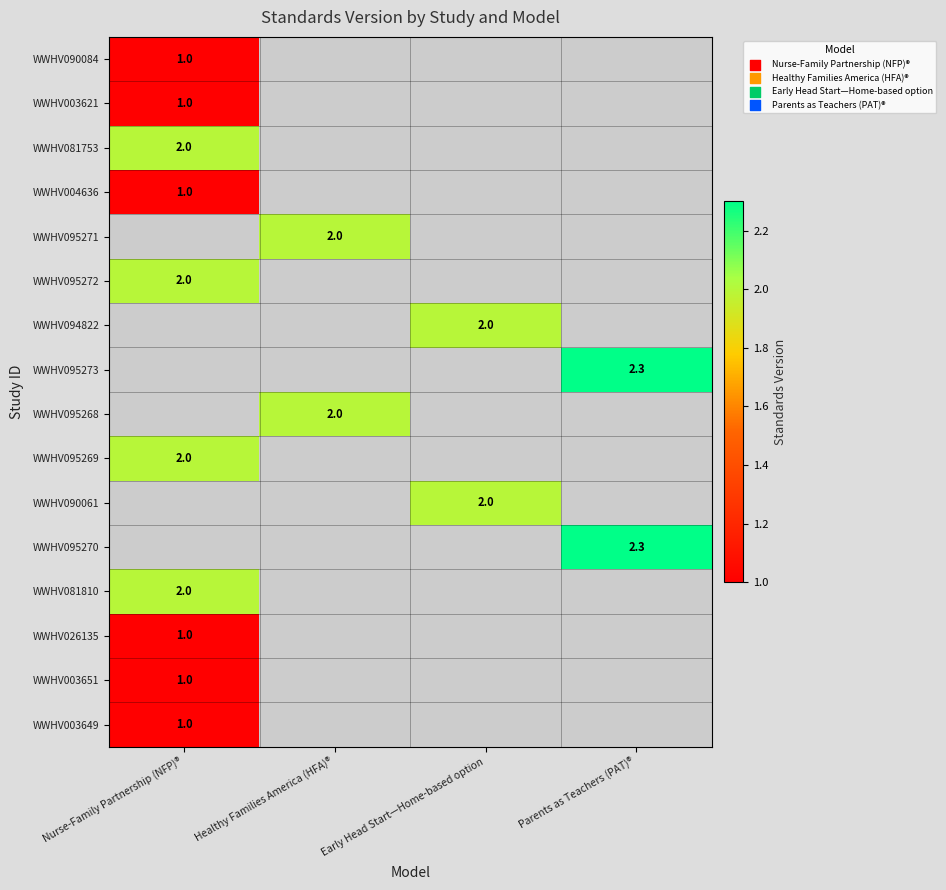

Between Nurse-Family Partnership (NFP)® and Early Head Start—Home-based option, which is larger?

Early Head Start—Home-based option